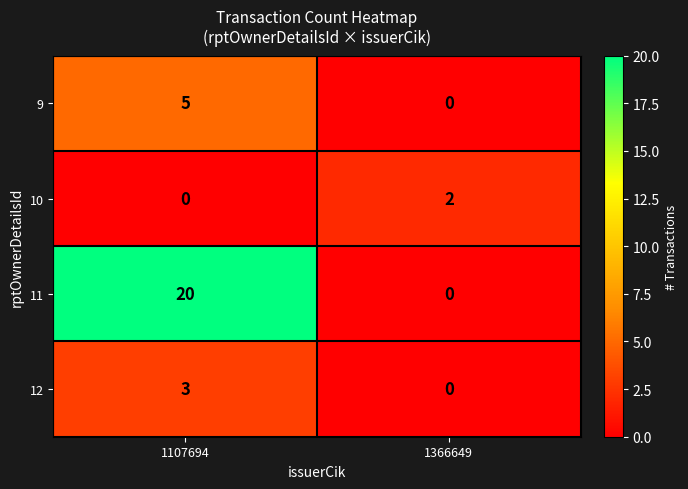

True or false: 9 has a value of 0 at 1366649.

True